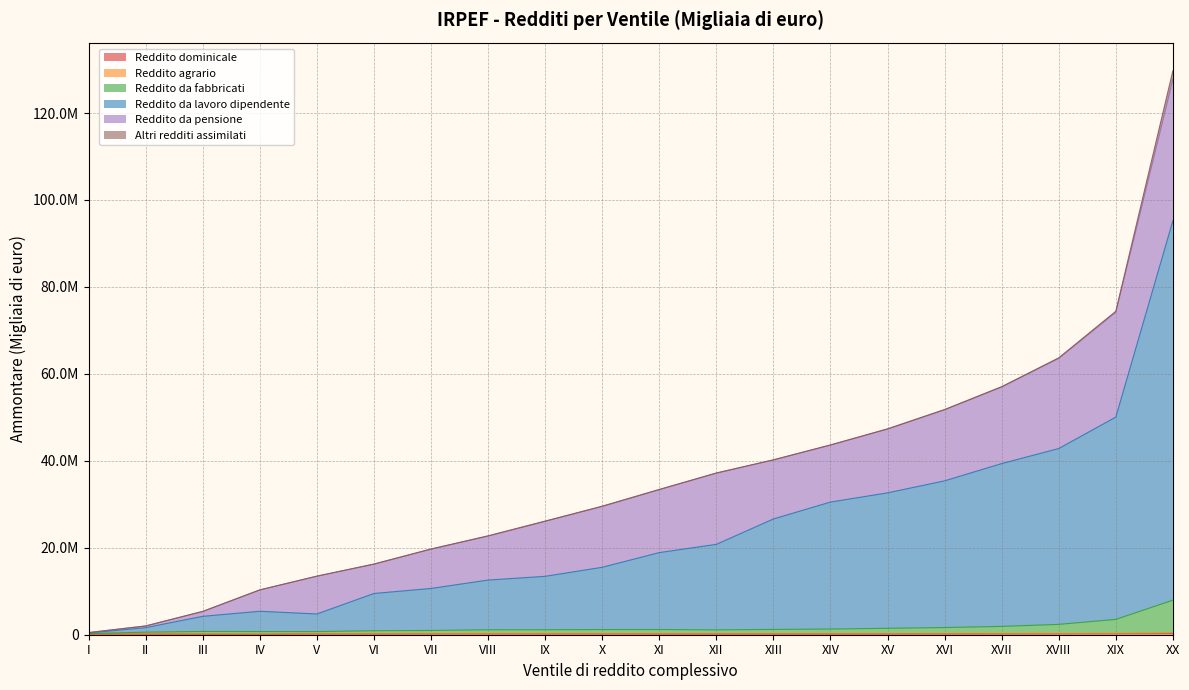

Does the chart have visible grid lines?

Yes